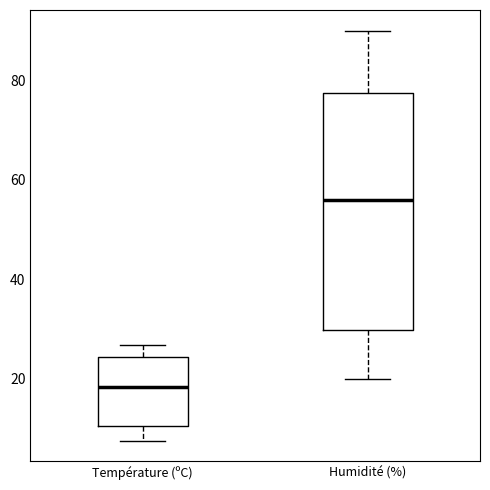

Comparing the boxes themselves (not the whiskers), which one is the tallest?

Humidité (%)